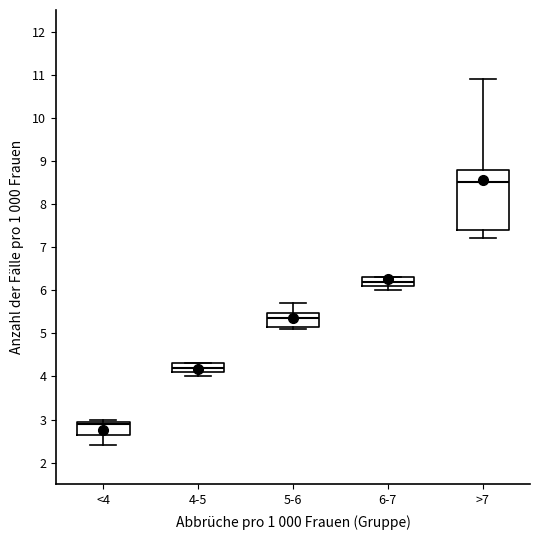

Reading left to right, read every box against the y-axis: the position of its median line, the range the box covers, and the ends of its whiskers. The values are not printed on the chart, so give them approximately, as read against the axis.

<4: median 2.9, box 2.7 to 3.0, whiskers 2.4 to 3.0 (just above the box's upper edge)
4-5: median 4.2, box 4.1 to 4.3, whiskers 4.0 to 4.3
5-6: median 5.4, box 5.2 to 5.5, whiskers 5.1 to 5.7
6-7: median 6.2, box 6.1 to 6.3, whiskers 6.0 to 6.3
>7: median 8.5, box 7.4 to 8.8, whiskers 7.2 to 10.9